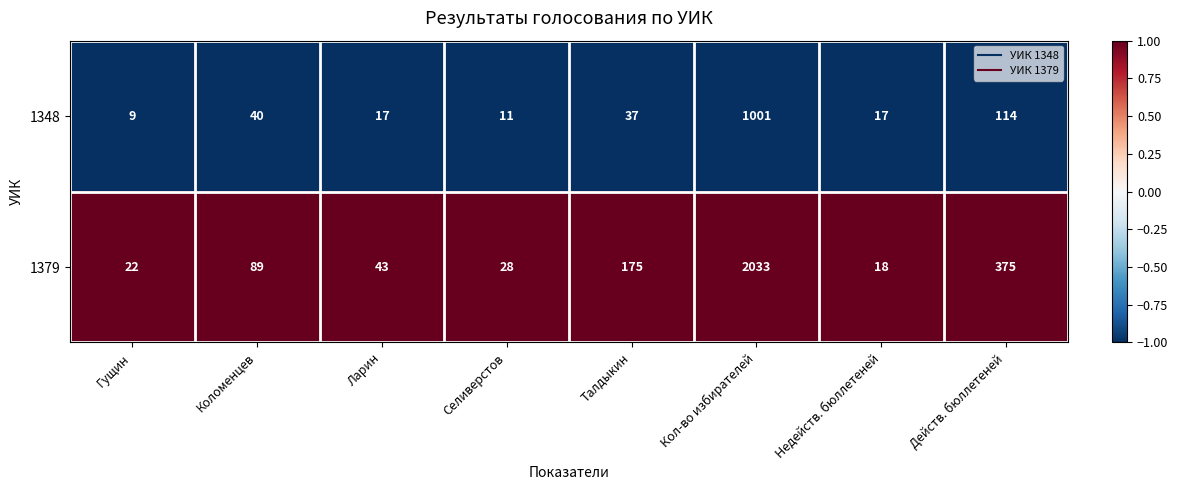

Rank the series by their average value, from lowest to highest.

1348, 1379